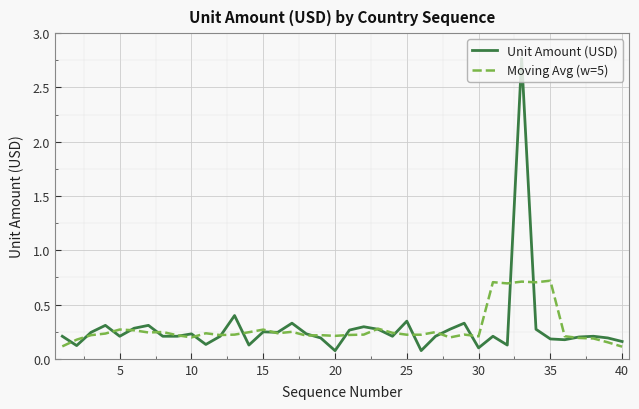

List the series in order of their peak value, lowest first.

Moving Avg (w=5), Unit Amount (USD)